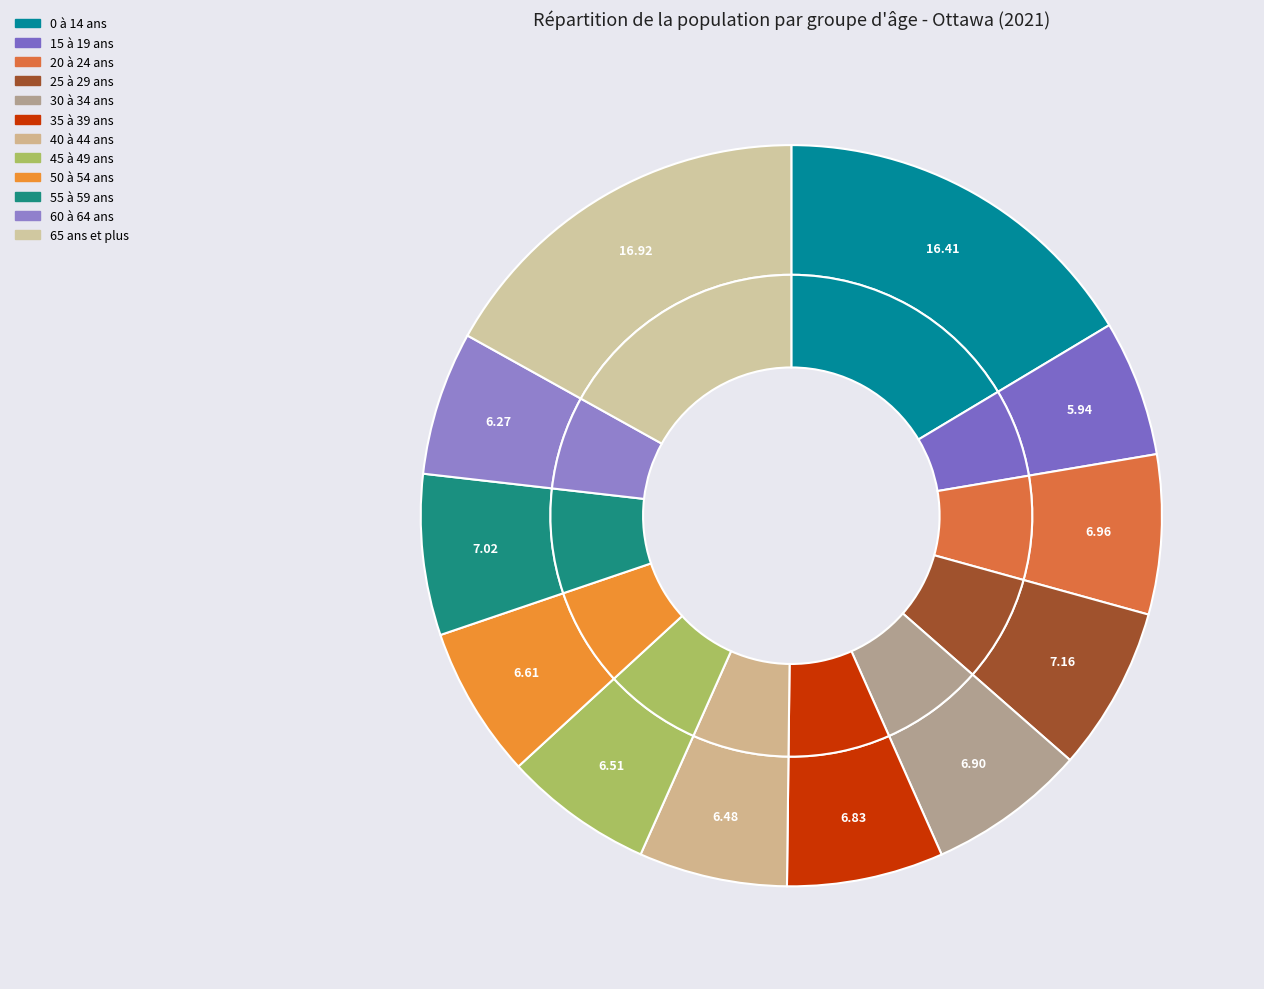

Which has a higher value, 45 à 49 ans or 30 à 34 ans?

30 à 34 ans